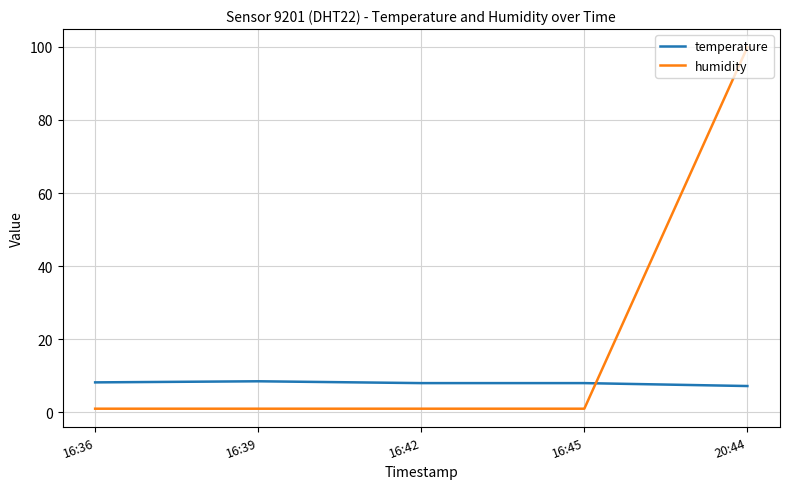

At how many categories does at least one series exceed 26?

1